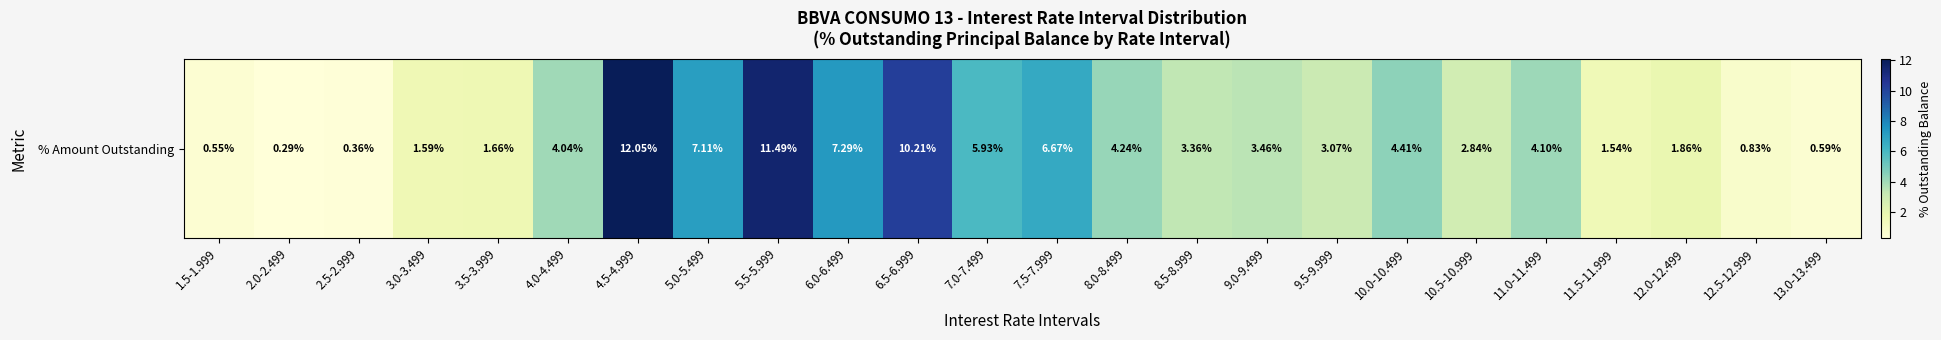

List the labels in order of value, smallest first.

2.0-2.499, 2.5-2.999, 1.5-1.999, 13.0-13.499, 12.5-12.999, 11.5-11.999, 3.0-3.499, 3.5-3.999, 12.0-12.499, 10.5-10.999, 9.5-9.999, 8.5-8.999, 9.0-9.499, 4.0-4.499, 11.0-11.499, 8.0-8.499, 10.0-10.499, 7.0-7.499, 7.5-7.999, 5.0-5.499, 6.0-6.499, 6.5-6.999, 5.5-5.999, 4.5-4.999